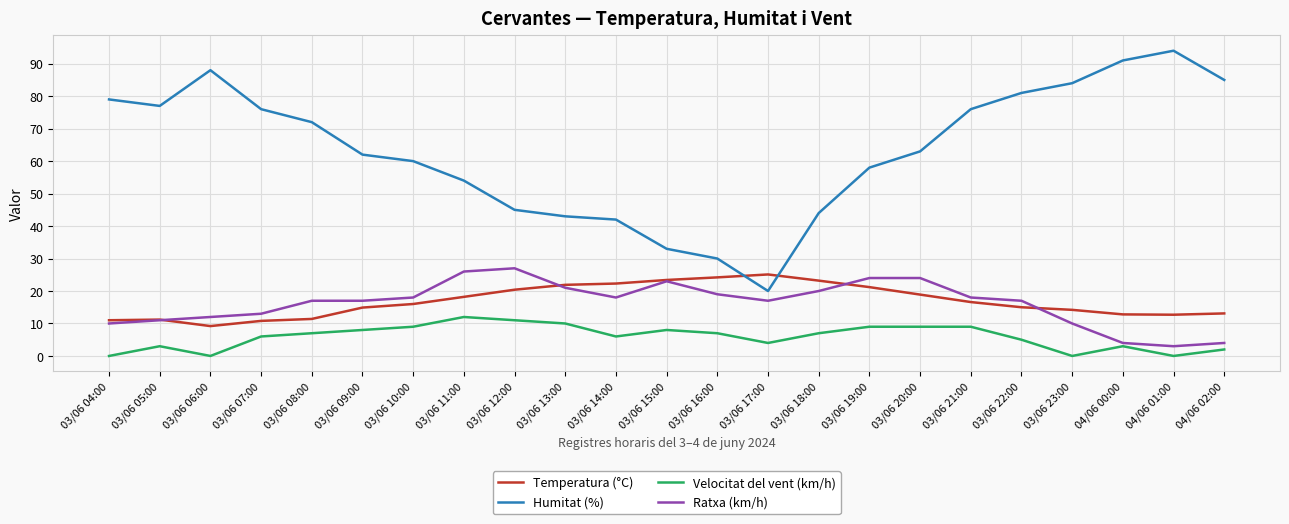

Is the value of Temperatura (°C) at 03/06 07:00 greater than the value of Humitat (%) at 03/06 16:00?

No